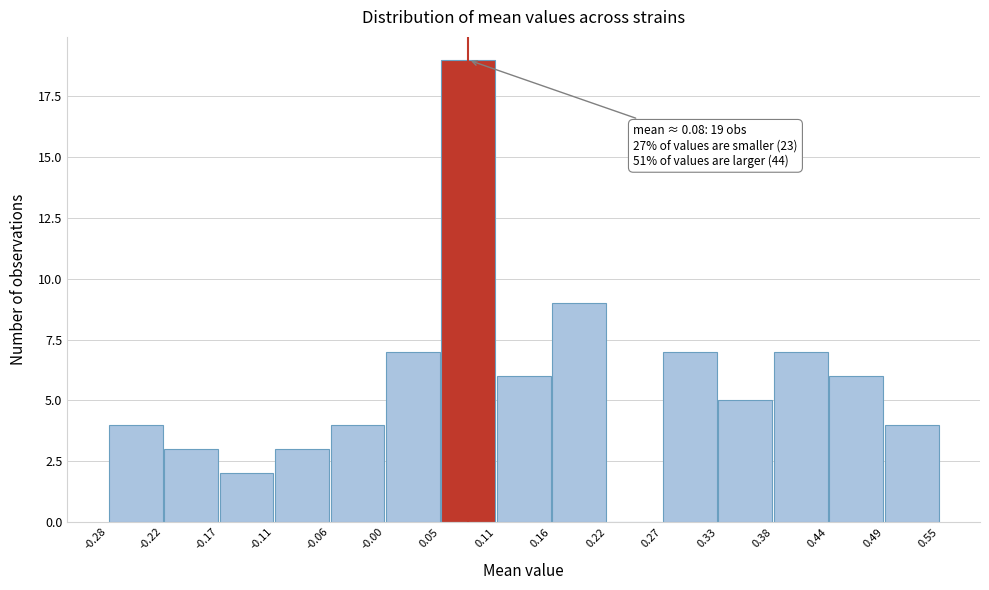

Which range on the x-axis has the tallest bar?

0.05 to 0.11